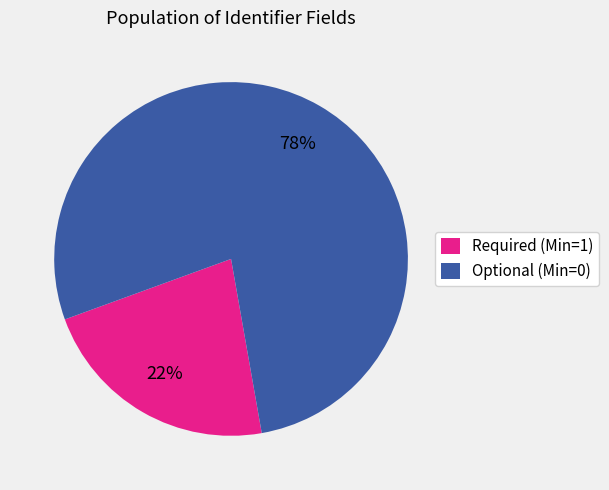

To the nearest percent, what portion does Required (Min=1) represent?

22%